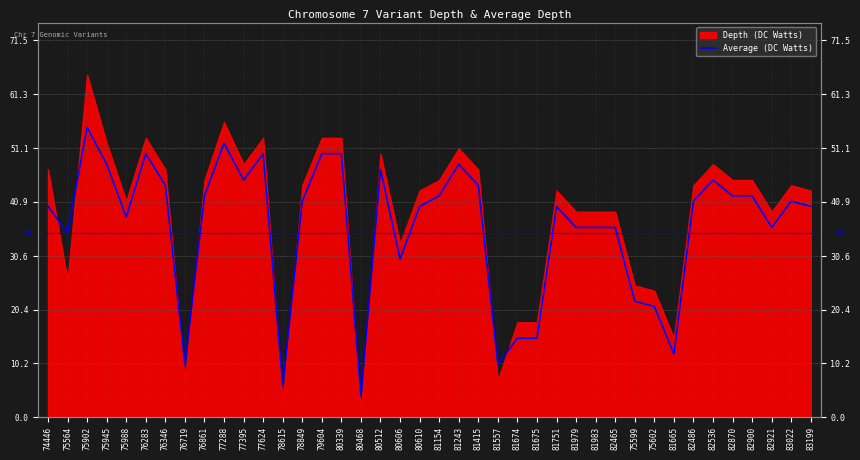

How many values exceed 41?

17